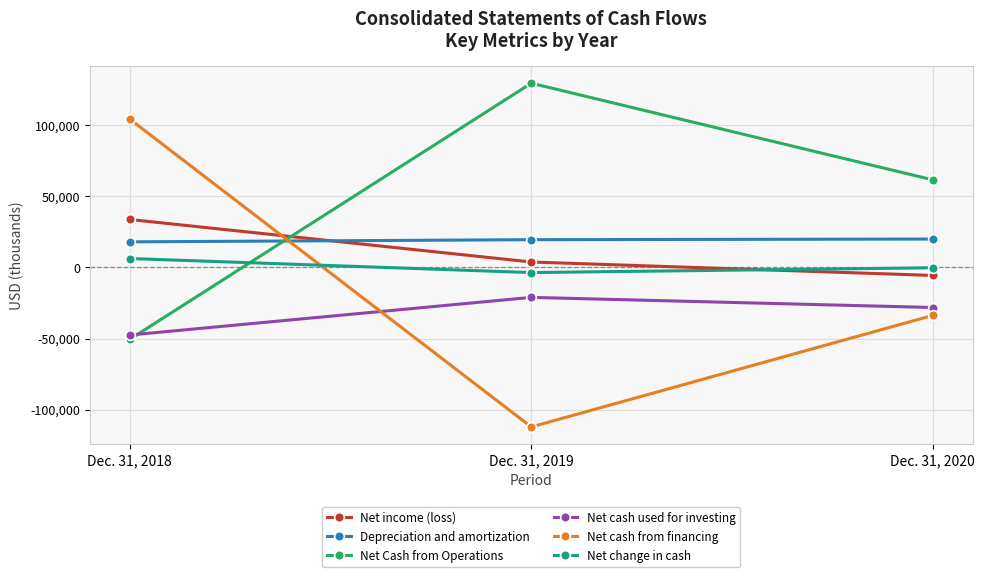

What are all the series names shown in the legend?

Net income (loss), Depreciation and amortization, Net Cash from Operations, Net cash used for investing, Net cash from financing, Net change in cash